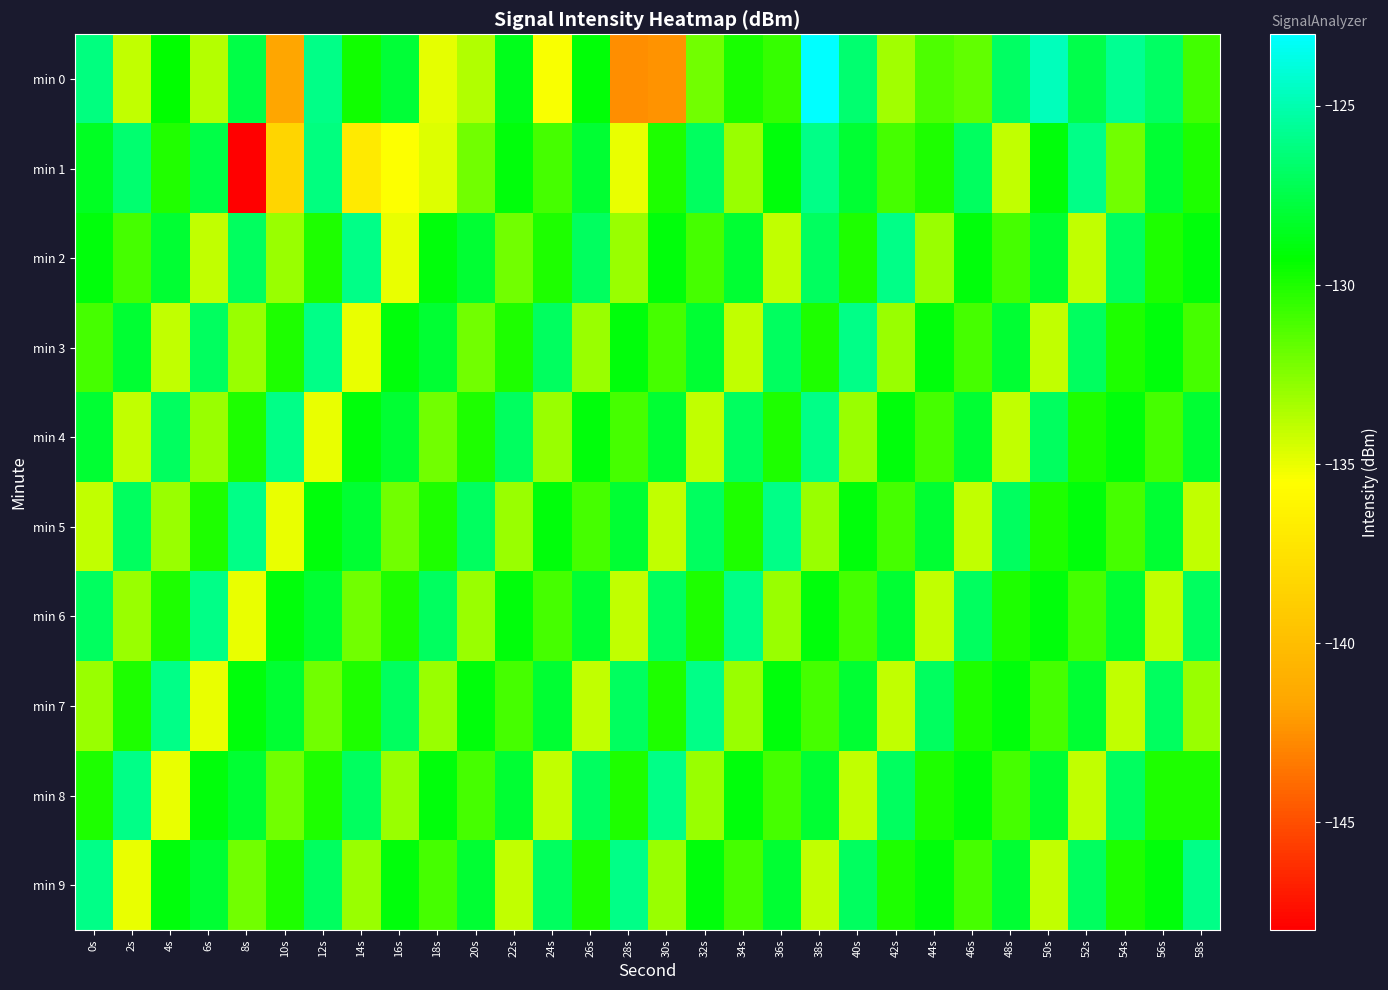

What is the minimum value shown in the chart?

-148.0